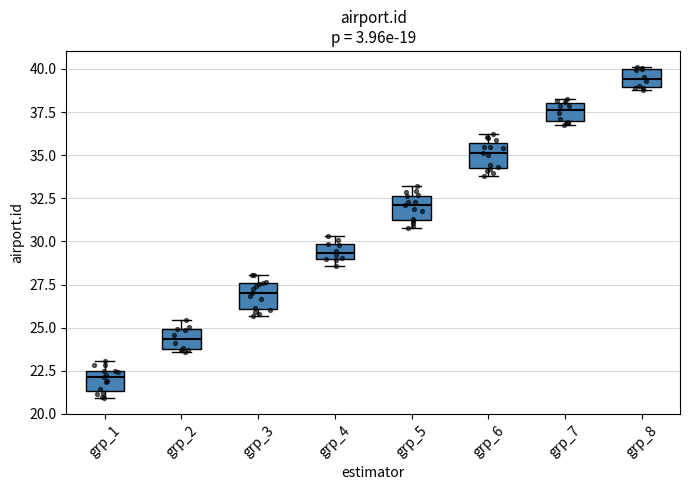

Reading left to right, read every box against the y-axis: the position of its median line, the range the box covers, and the ends of its whiskers. The values are not printed on the chart, so give them approximately, as read against the axis.

grp_1: median 22.0, box 21.5 to 22.5, whiskers 21.0 to 23.0
grp_2: median 24.5, box 24.0 to 25.0, whiskers 23.5 to 25.5
grp_3: median 27.0, box 26.0 to 27.5, whiskers 25.5 to 28.0
grp_4: median 29.5, box 29.0 to 30.0, whiskers 28.5 to 30.5
grp_5: median 32.0, box 31.0 to 32.5, whiskers 31.0 (just below the box's lower edge) to 33.0
grp_6: median 35.0, box 34.5 to 35.5, whiskers 34.0 to 36.0
grp_7: median 37.5, box 37.0 to 38.0, whiskers 37.0 (just below the box's lower edge) to 38.5
grp_8: median 39.5, box 39.0 to 40.0, whiskers 39.0 to 40.0